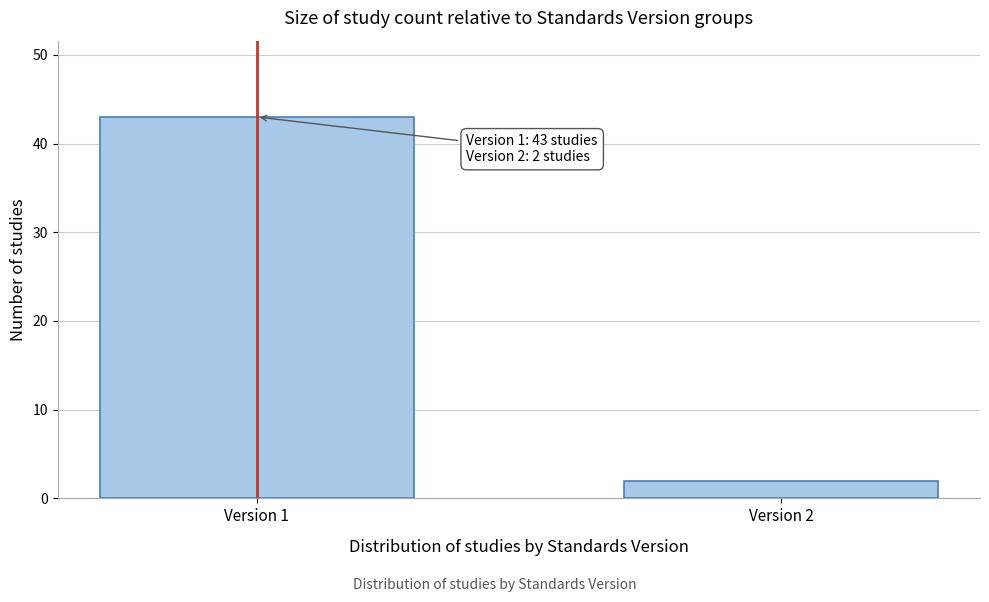

Reading left to right, transcribe all the data shown in this chart.

Version 1=43	Version 2=2